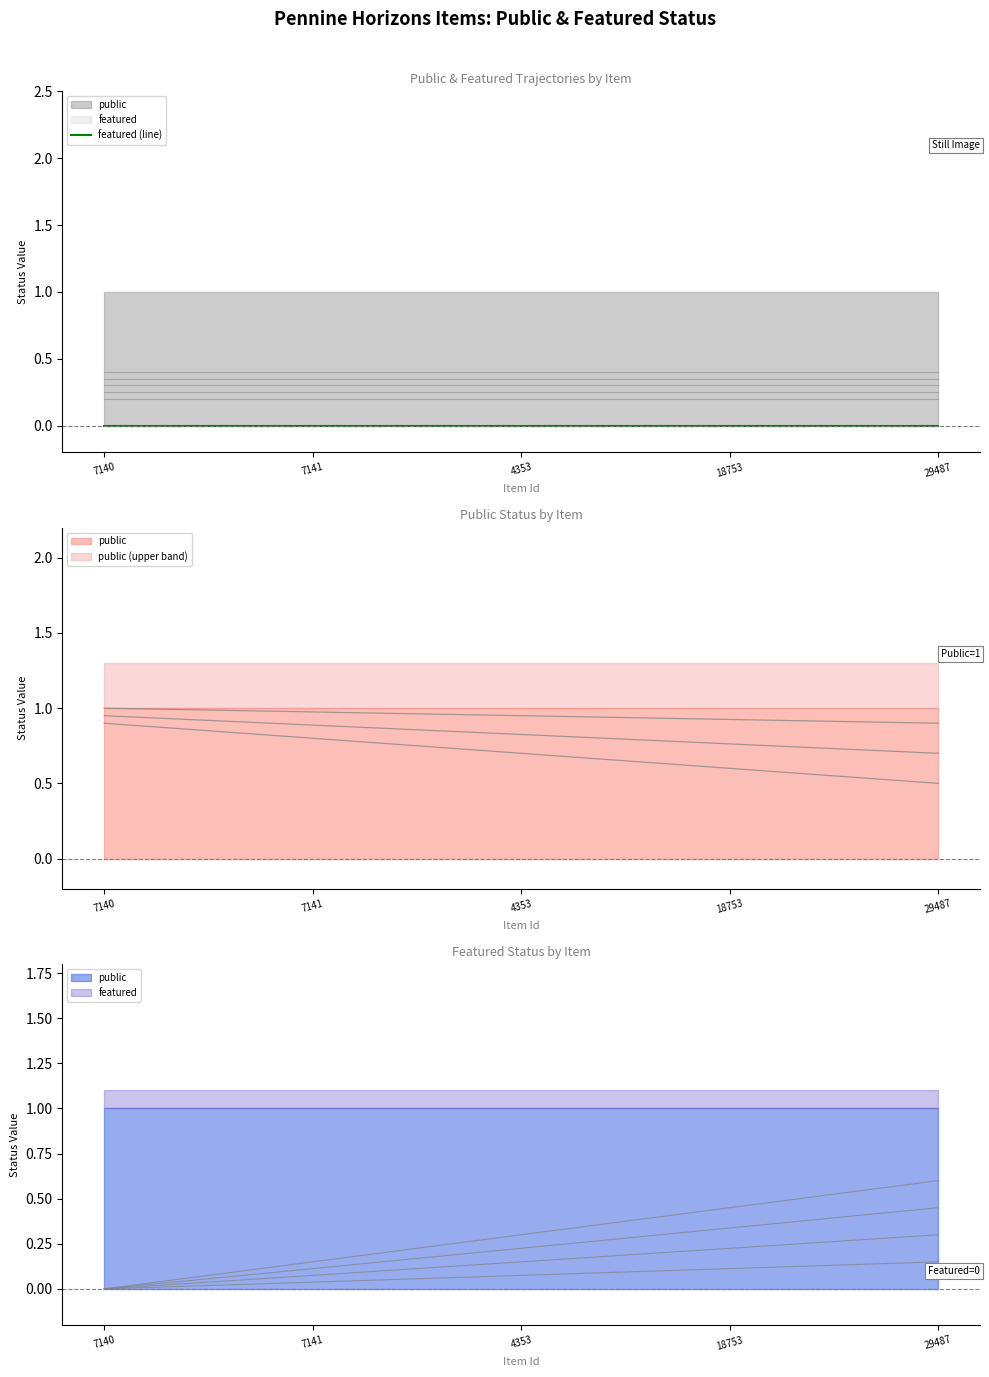

Count the number of categories in the chart.

5